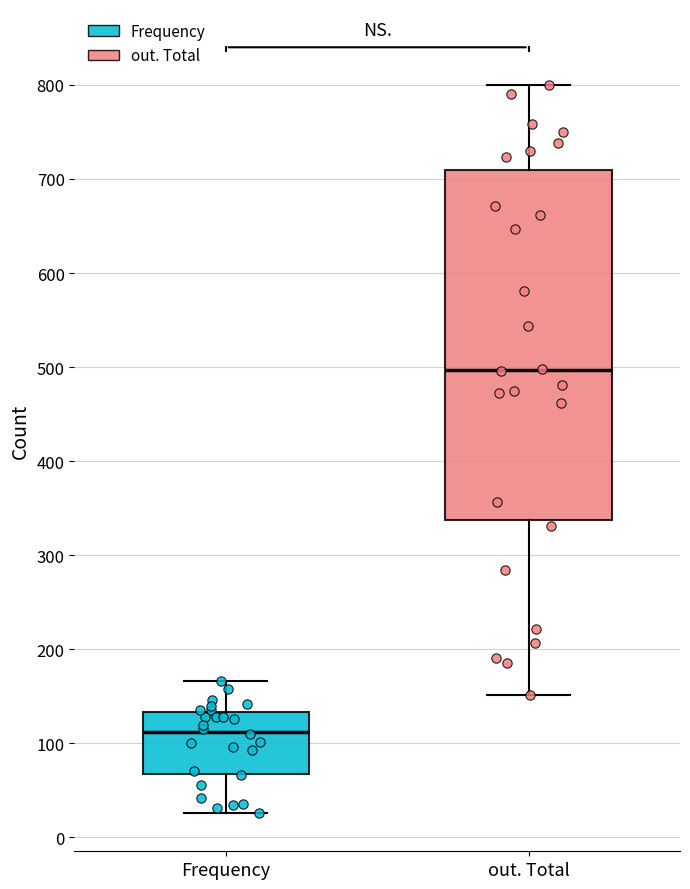

Where does the upper whisker of the box for Frequency end on the y-axis? The values are not printed on the chart, so give them approximately, as read against the axis.

170